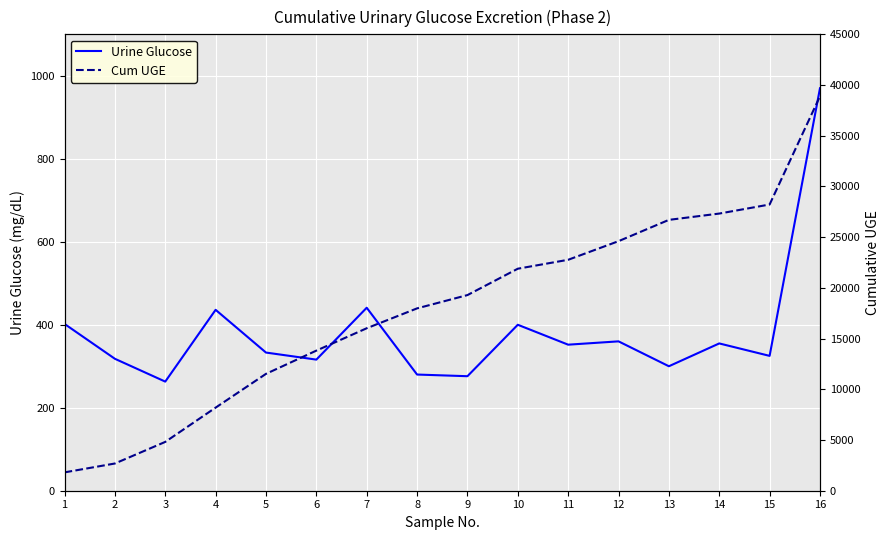

True or false: Urine Glucose and Cum UGE cross at least once.

False